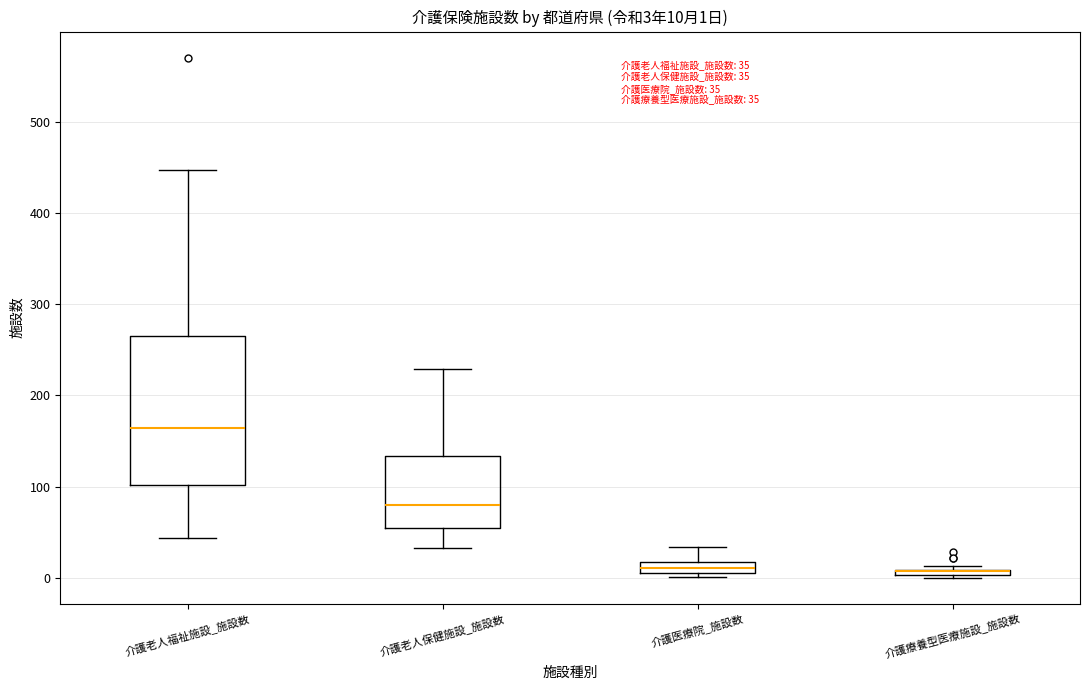

Which box is the tallest, from its lower edge to its upper edge?

介護老人福祉施設_施設数